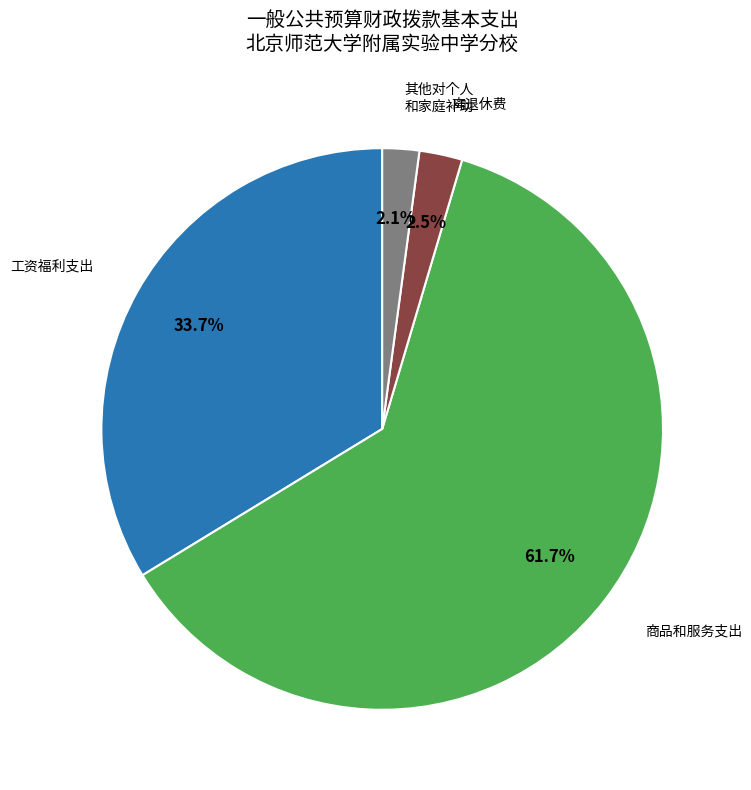

How many slices are in this pie chart?

4